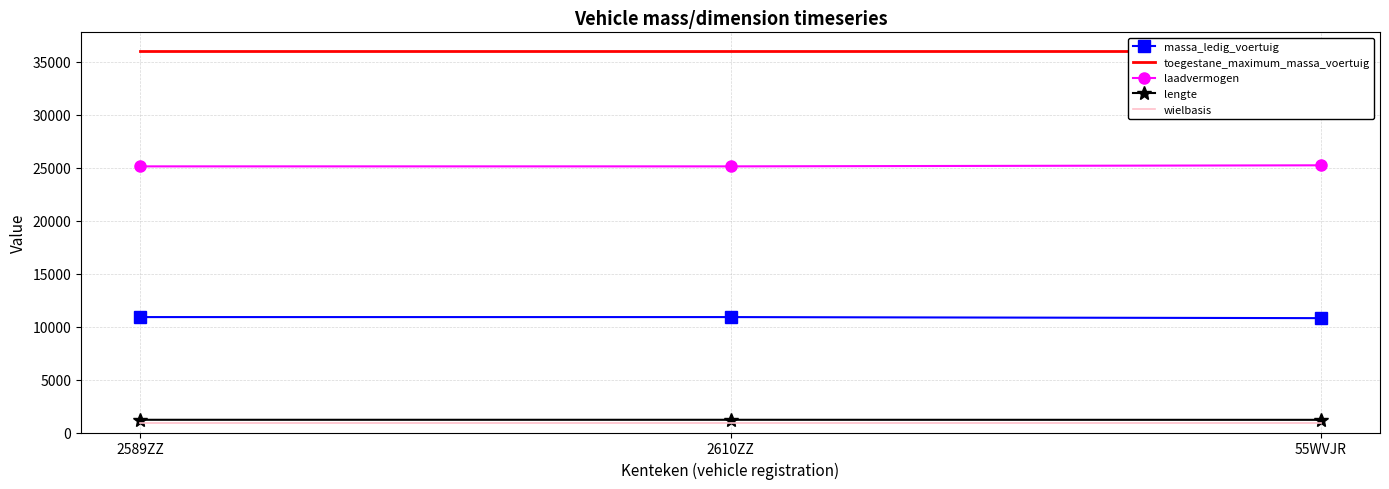

What is the average value of the laadvermogen series?

25143